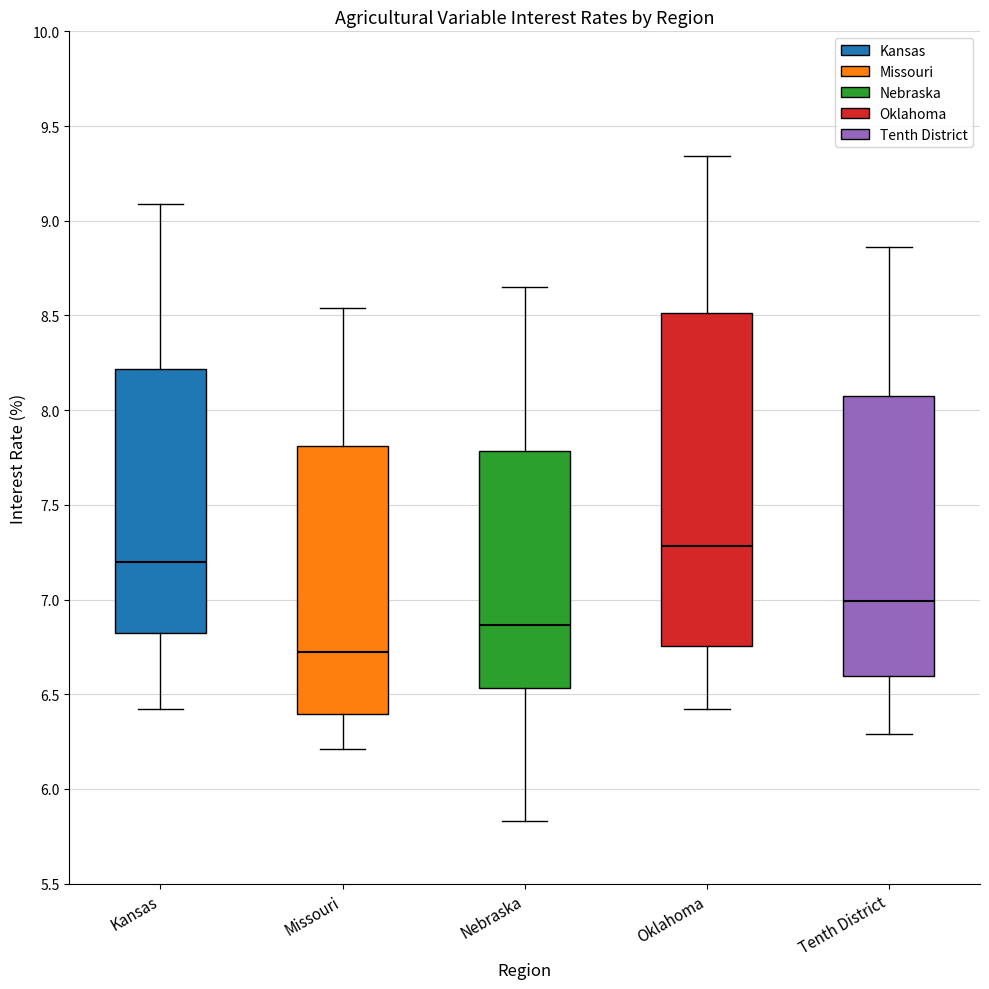

Reading left to right, transcribe this box plot: for each box, give where its median line is, the range the box spans, and where its two whiskers end, as read against the y-axis. The values are not printed on the chart, so give them approximately, as read against the axis.

Kansas: median 7.20, box 6.80 to 8.20, whiskers 6.40 to 9.10
Missouri: median 6.75, box 6.40 to 7.80, whiskers 6.20 to 8.55
Nebraska: median 6.85, box 6.55 to 7.80, whiskers 5.85 to 8.65
Oklahoma: median 7.30, box 6.75 to 8.50, whiskers 6.40 to 9.35
Tenth District: median 7.00, box 6.60 to 8.10, whiskers 6.30 to 8.85